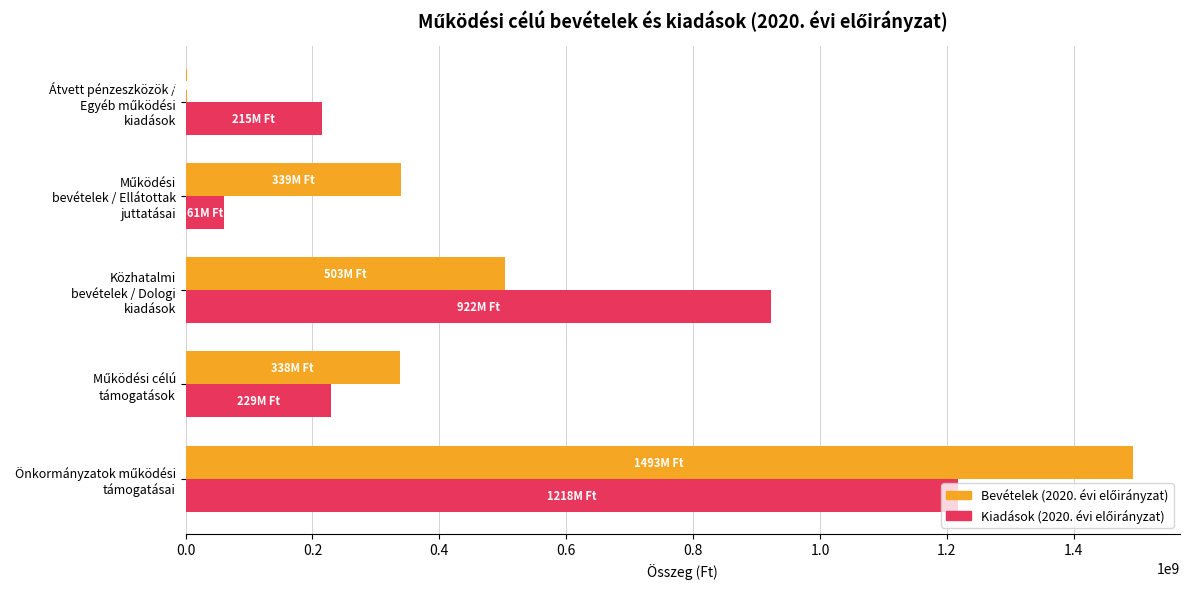

What is the maximum value shown in the chart?

1492762052